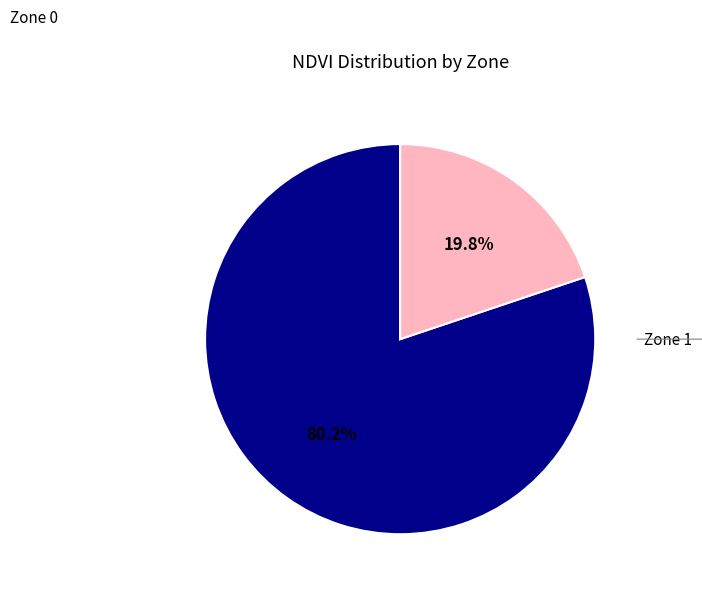

To the nearest percent, what is the difference between the largest and smallest slice percentages?

60%